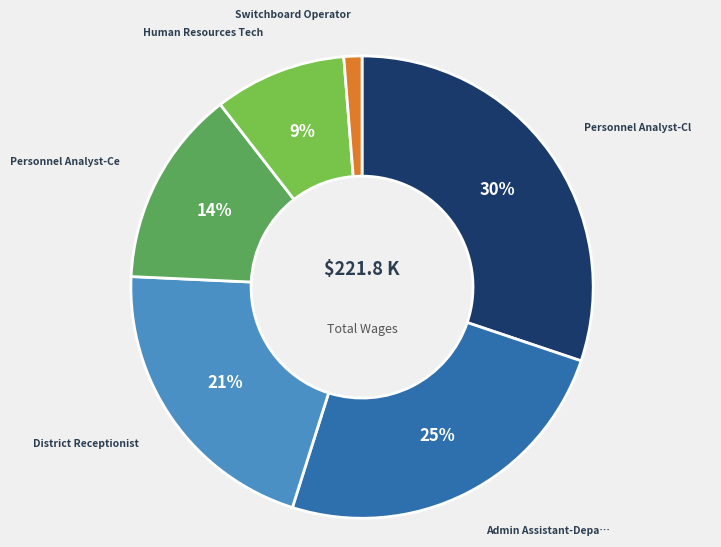

Is there any slice that represents more than half of the pie?

No